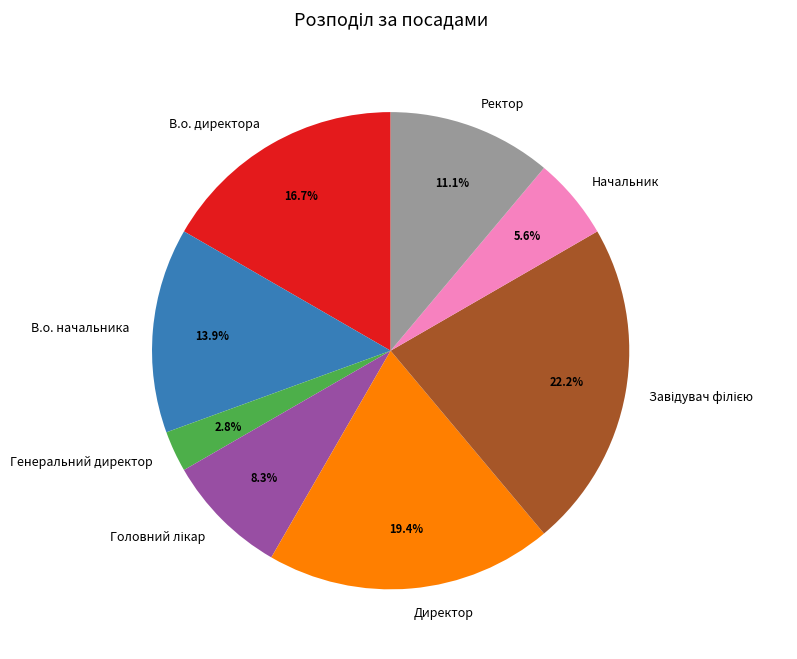

To the nearest percent, what is the difference between the largest and smallest slice percentages?

19%